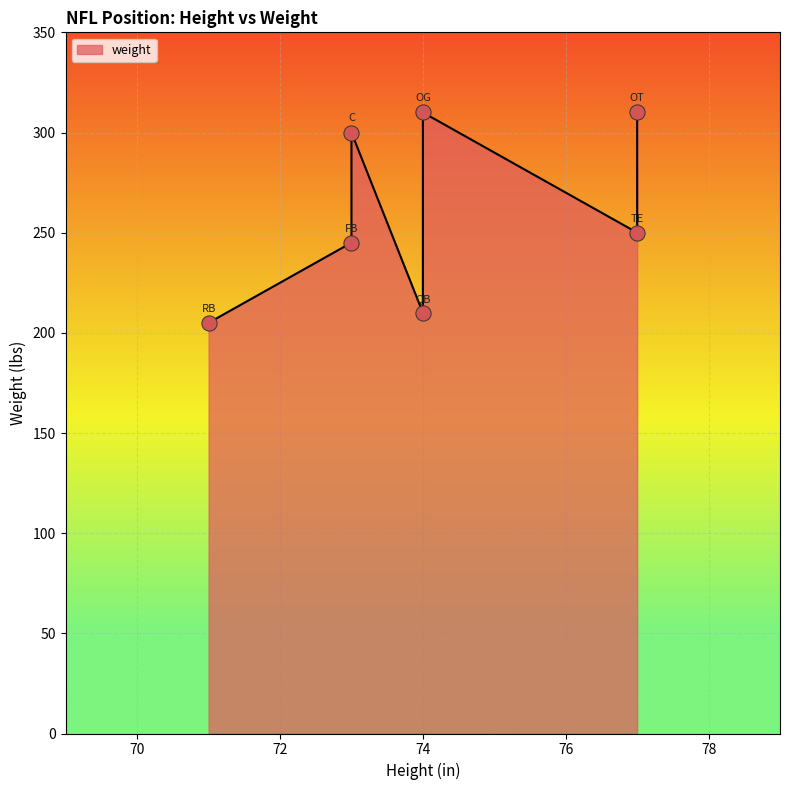

What is the change in value from RB to FB?

+40